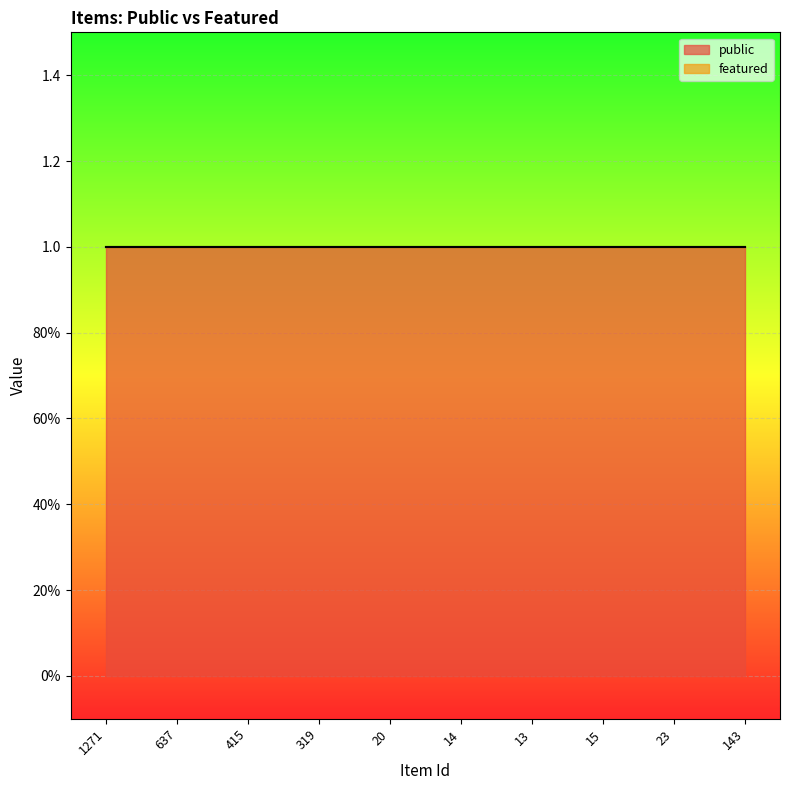

What is the difference between the highest and lowest values at 23?

1